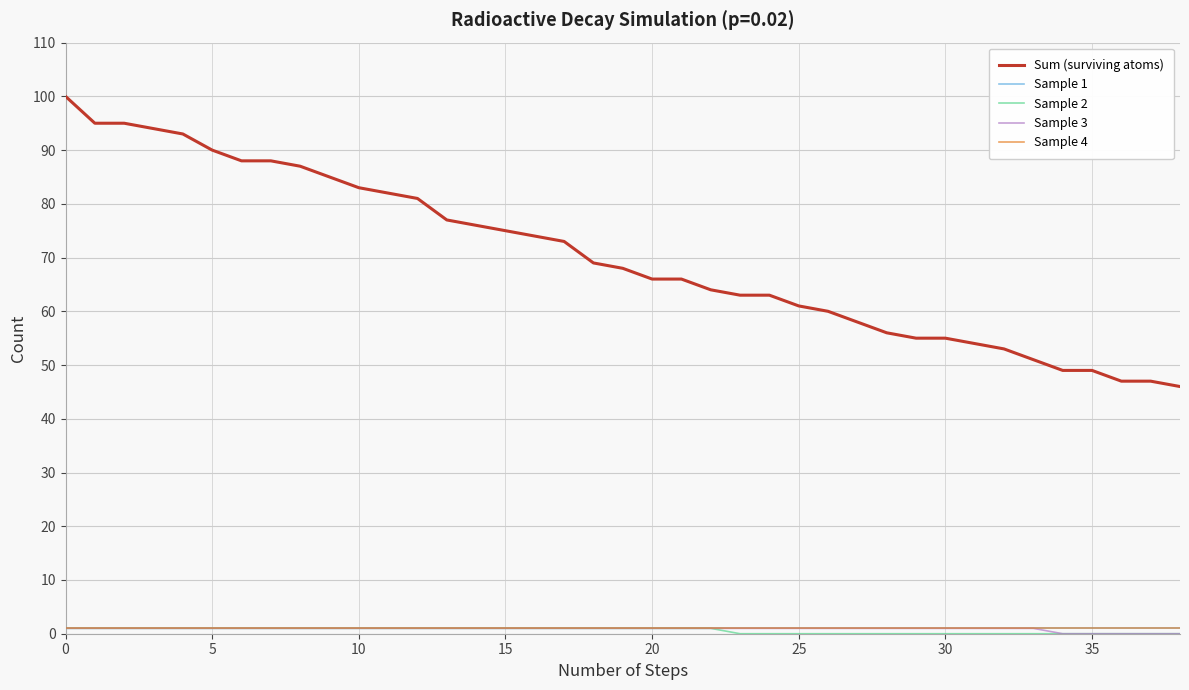

Reading right to left, transcribe all the data shown in this chart.

Sum (surviving atoms): 46	47	47	49	49	51	53	54	55	55	56	58	60	61	63	63	64	66	66	68	69	73	74	75	76	77	81	82	83	85	87	88	88	90	93	94	95	95	100
Sample 1: 1	1	1	1	1	1	1	1	1	1	1	1	1	1	1	1	1	1	1	1	1	1	1	1	1	1	1	1	1	1	1	1	1	1	1	1	1	1	1
Sample 2: 0	0	0	0	0	0	0	0	0	0	0	0	0	0	0	0	1	1	1	1	1	1	1	1	1	1	1	1	1	1	1	1	1	1	1	1	1	1	1
Sample 3: 0	0	0	0	0	1	1	1	1	1	1	1	1	1	1	1	1	1	1	1	1	1	1	1	1	1	1	1	1	1	1	1	1	1	1	1	1	1	1
Sample 4: 1	1	1	1	1	1	1	1	1	1	1	1	1	1	1	1	1	1	1	1	1	1	1	1	1	1	1	1	1	1	1	1	1	1	1	1	1	1	1